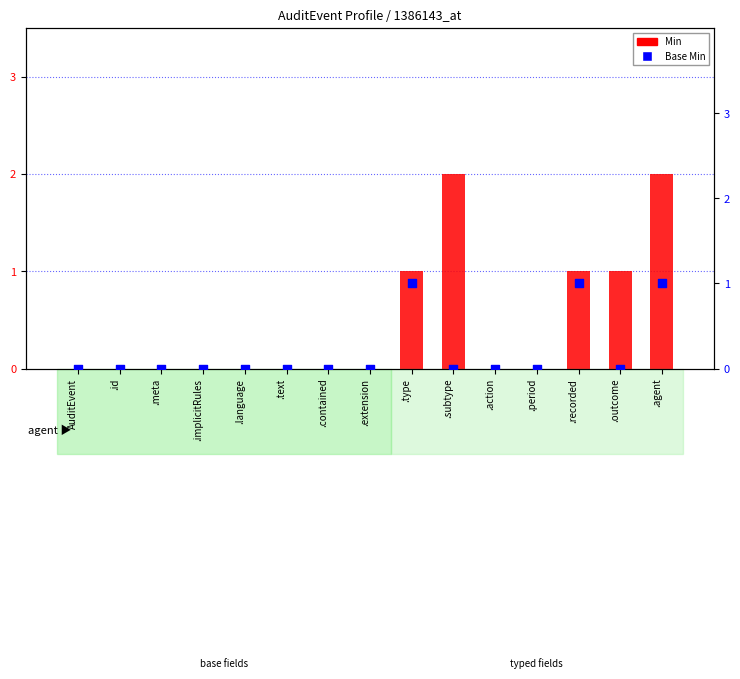

Which series contains the highest Y value?

Min